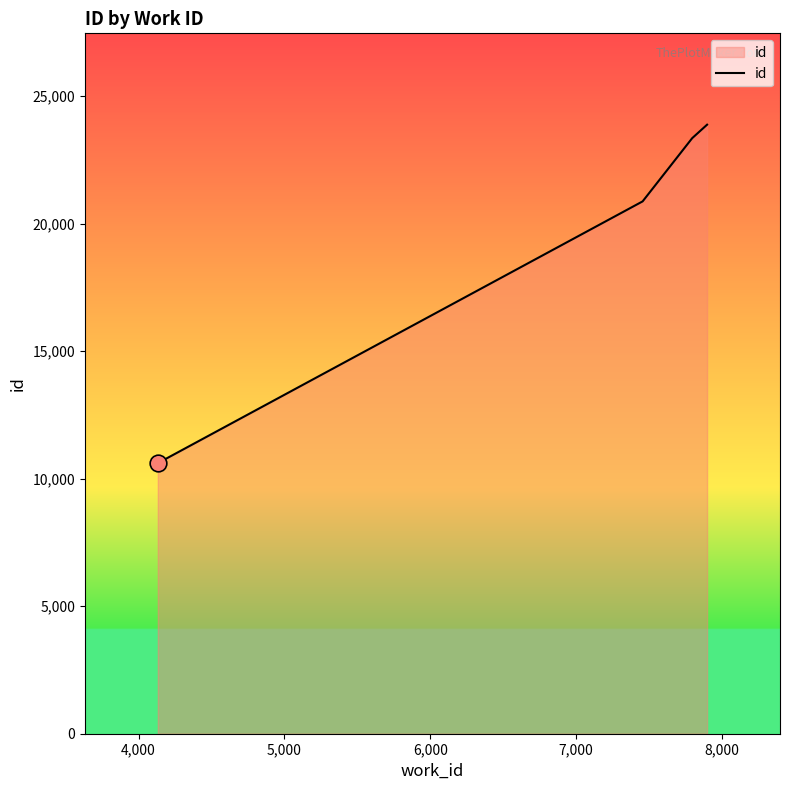

Reading right to left, list all the values displayed in this chart.

23877	23349	20870	10608	10607